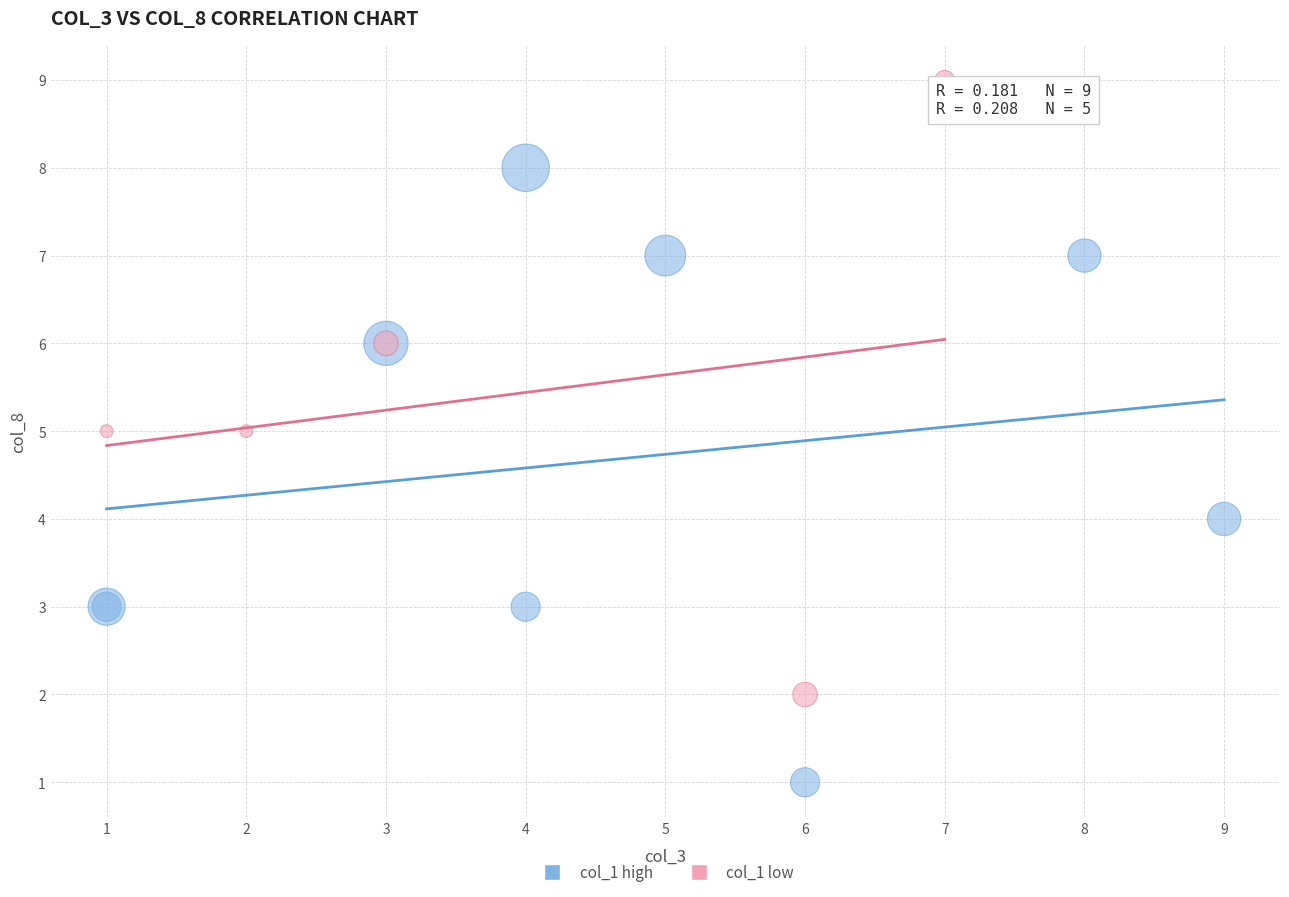

What are all the series names shown in the legend?

col_1 high, col_1 low